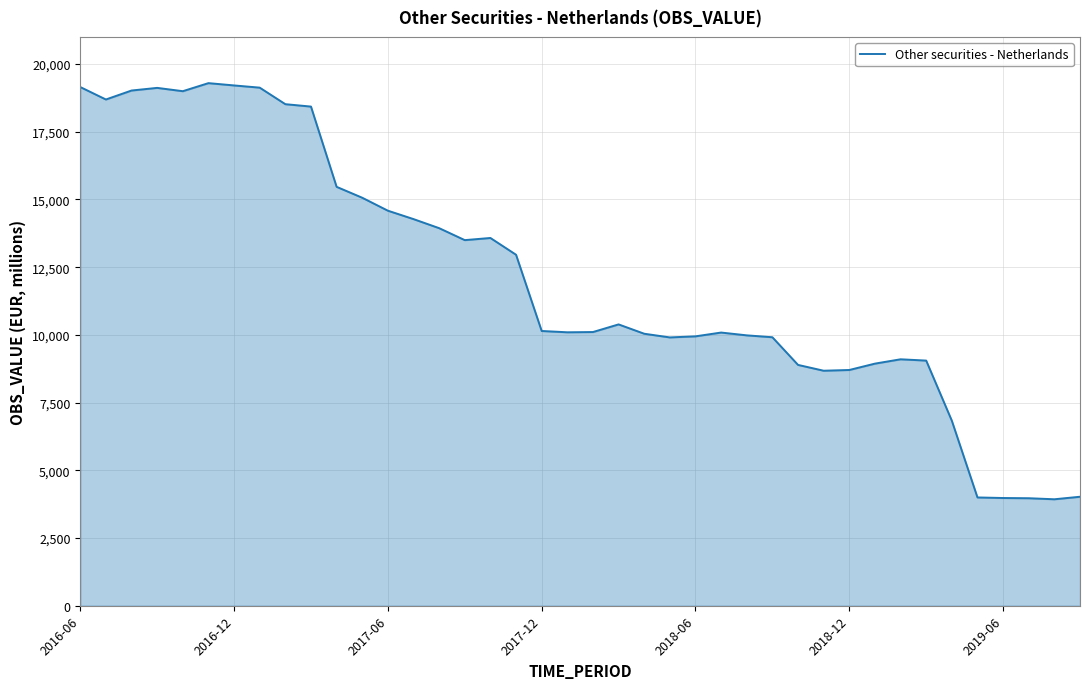

What is the greatest value displayed?

19293.9